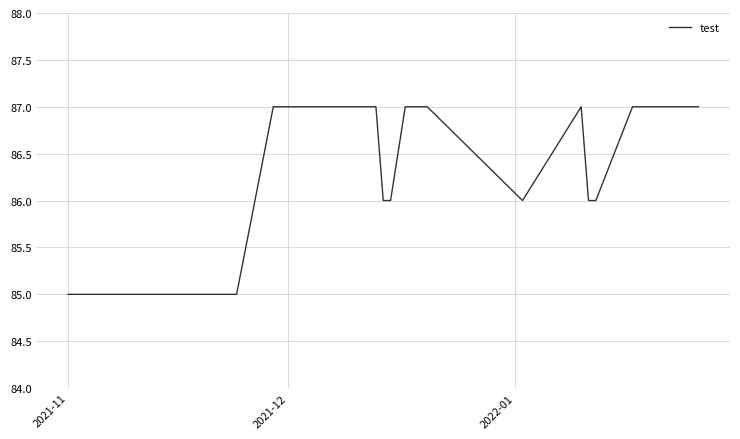

Reading left to right, list all the values displayed in this chart.

85	85	85	85	85	85	85	85	85	85	87	87	87	87	87	87	87	87	86	86	87	87	86	87	86	86	87	87	87	87	87	87